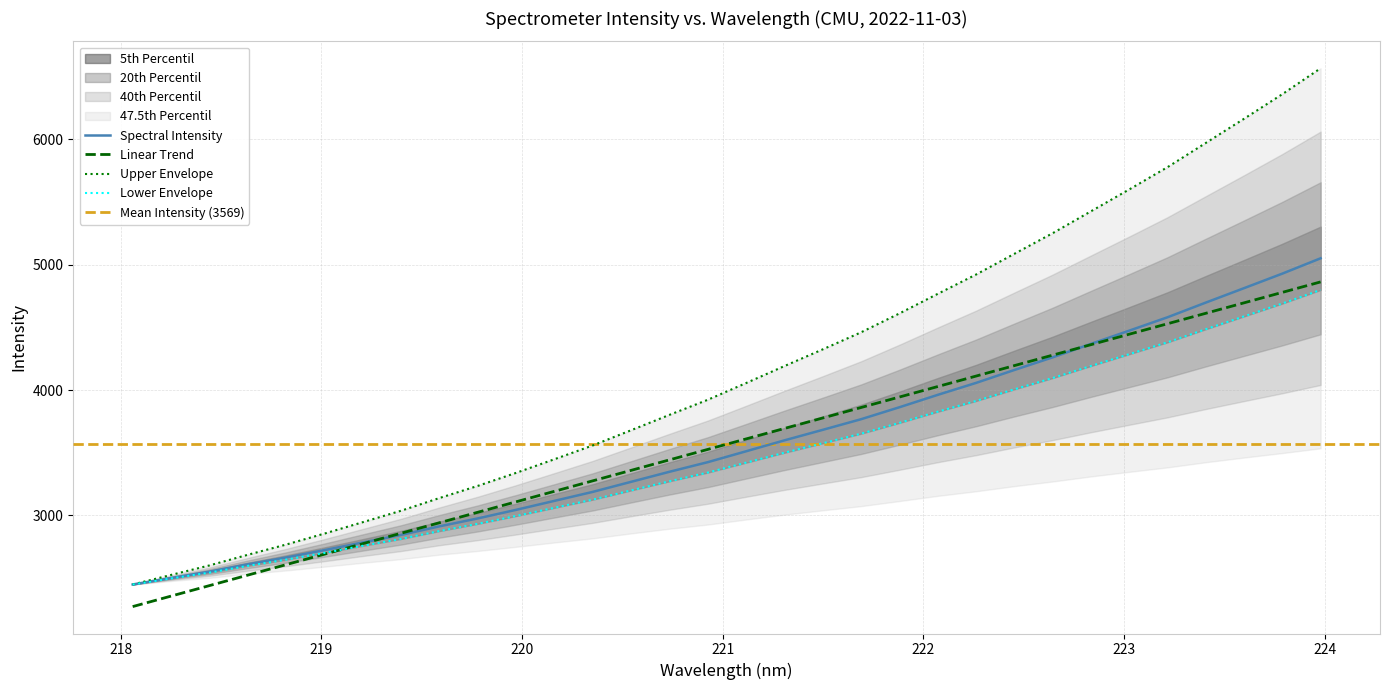

Which category has the lowest value across all series?

218.0596